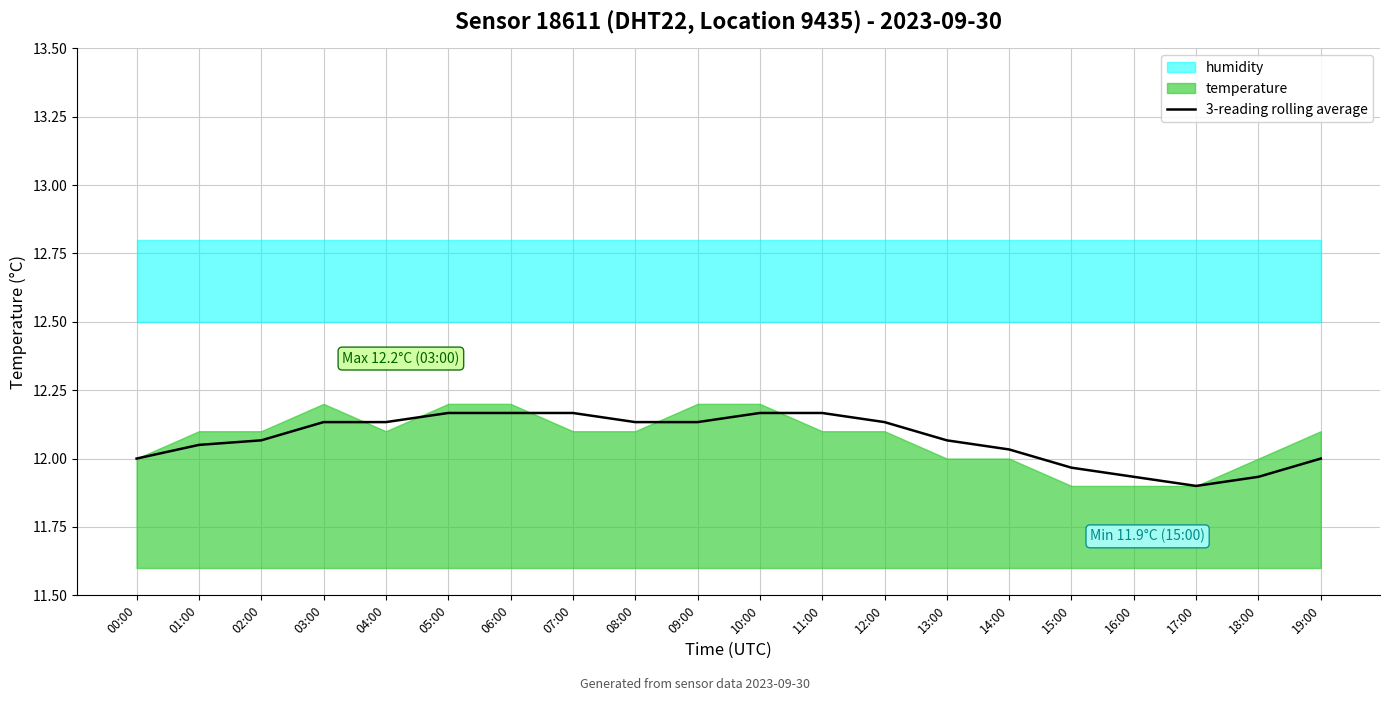

What is the difference between the maximum and second lowest values?

0.2